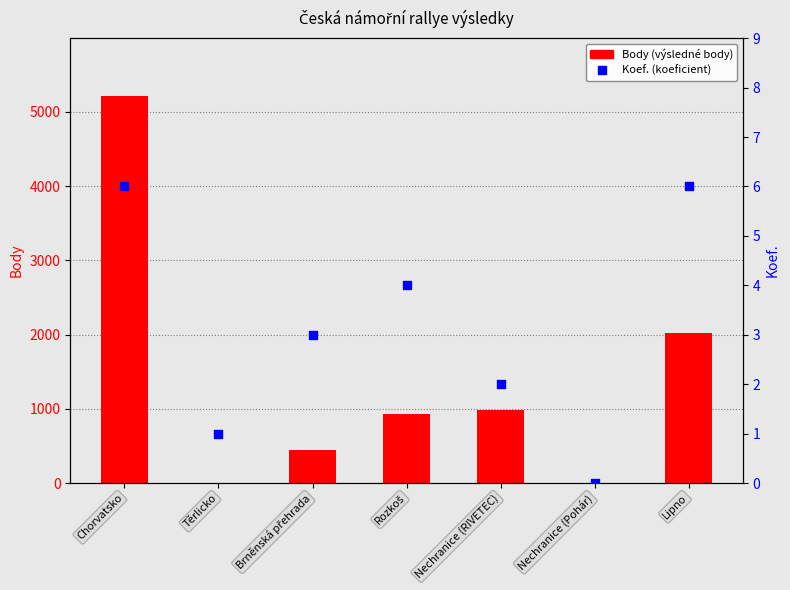

At which category is the sum across all series the highest?

Chorvatsko